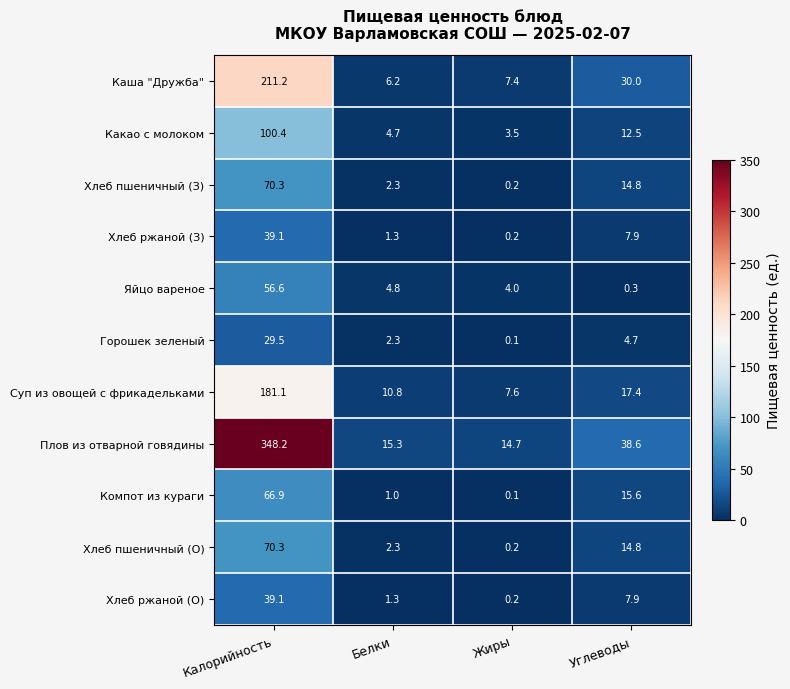

The value of Яйцо вареное at Калорийность is 39.4. True or false?

False